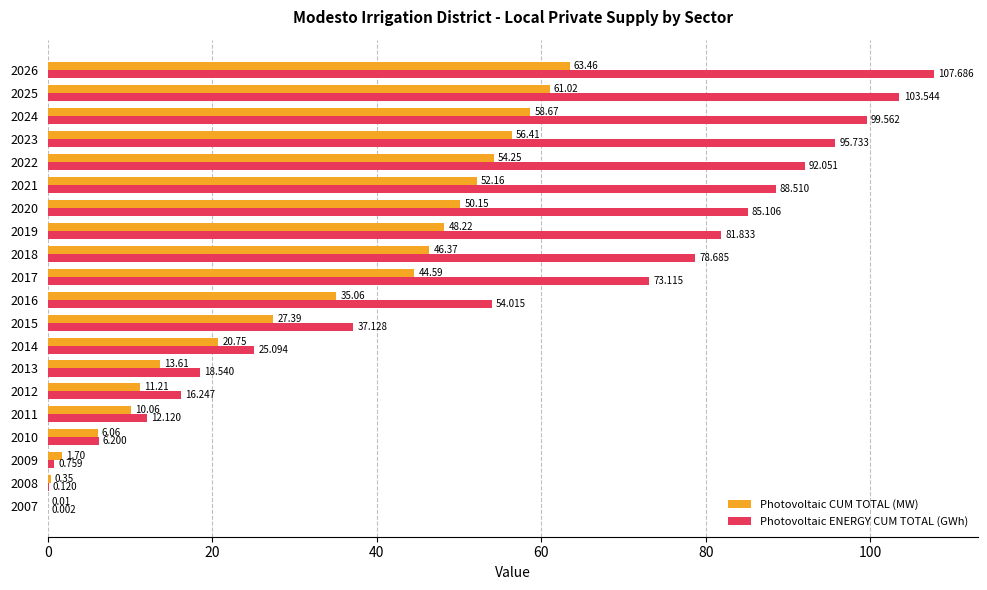

Is the value of Photovoltaic ENERGY CUM TOTAL (GWh) at 2015 greater than the value of Photovoltaic CUM TOTAL (MW) at 2017?

No